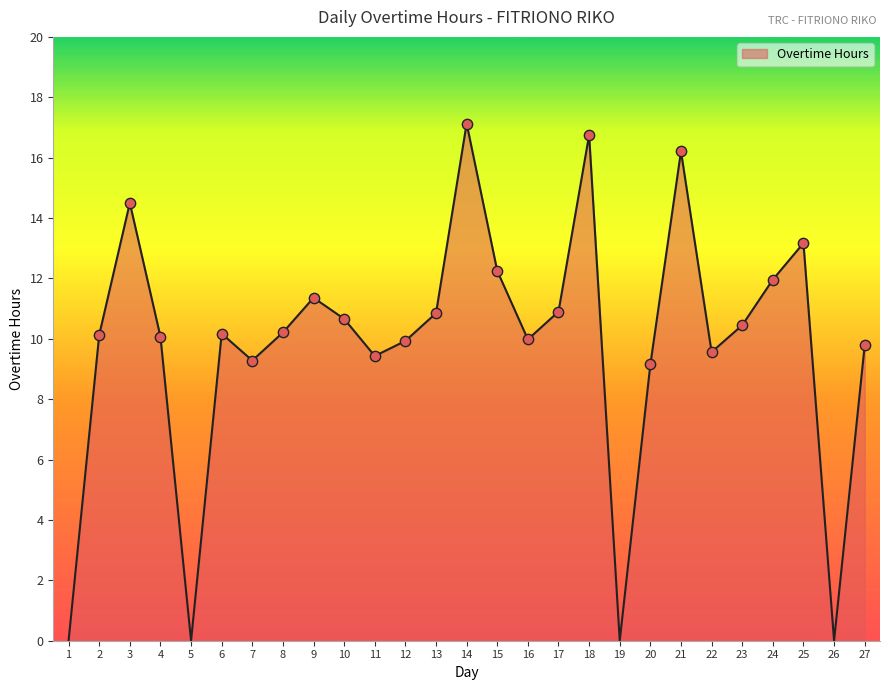

Between 7 and 14, which is larger?

14